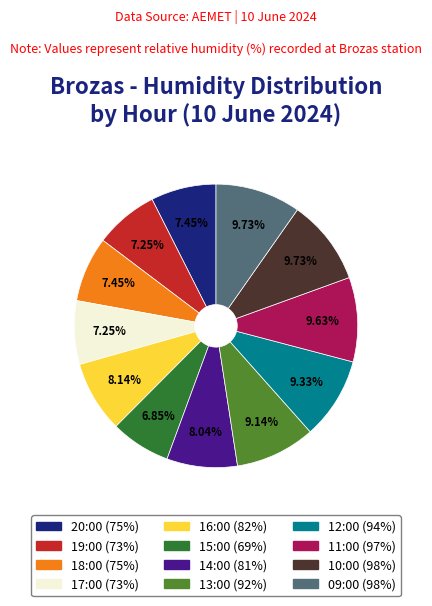

Is there any slice that represents more than half of the pie?

No